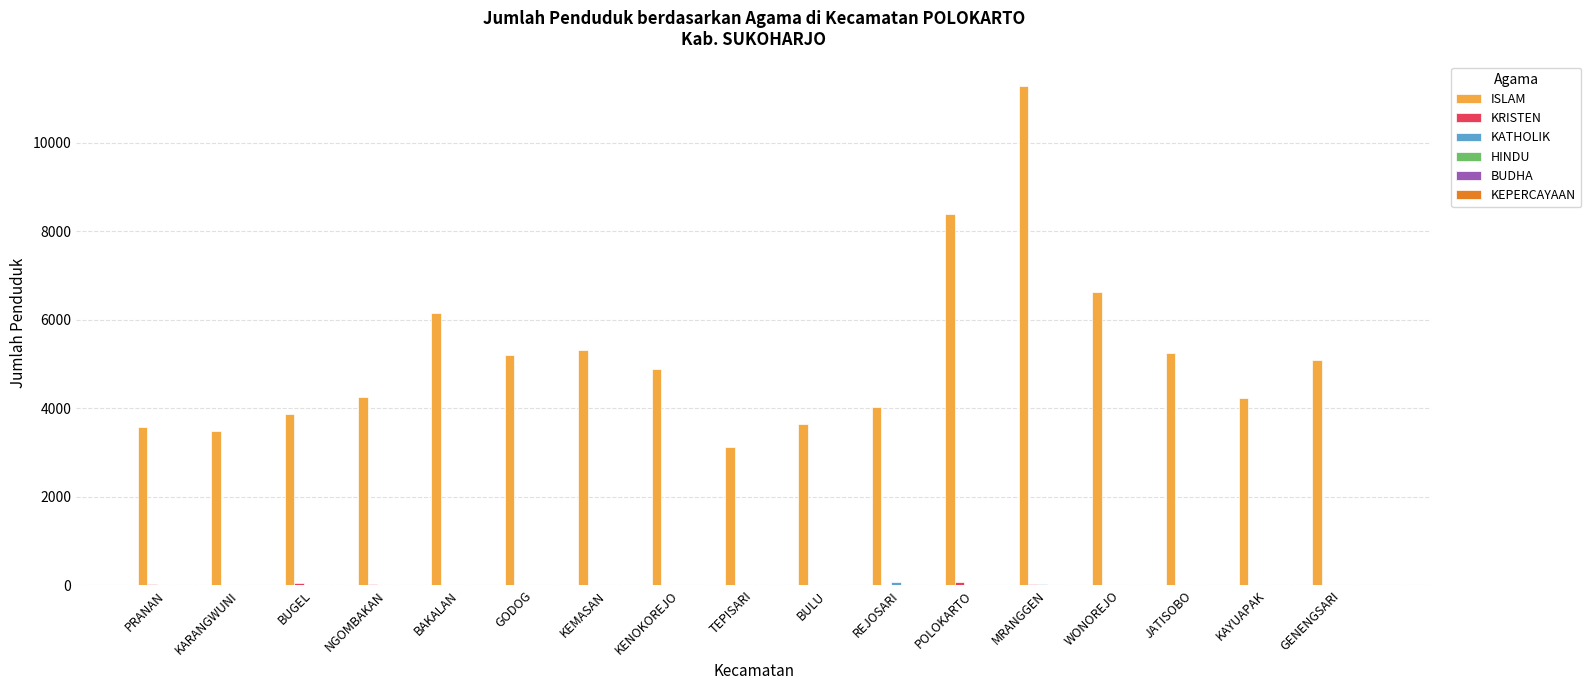

Which label corresponds to the largest value in the chart?

MRANGGEN